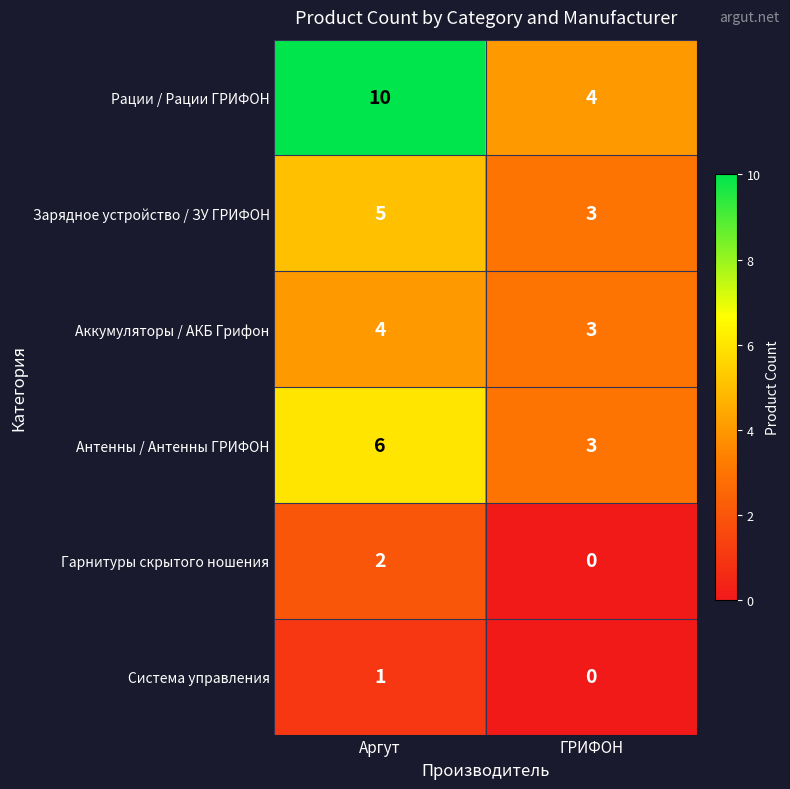

What is the sum of the Зарядное устройство / ЗУ ГРИФОН values at ГРИФОН and Аргут?

8